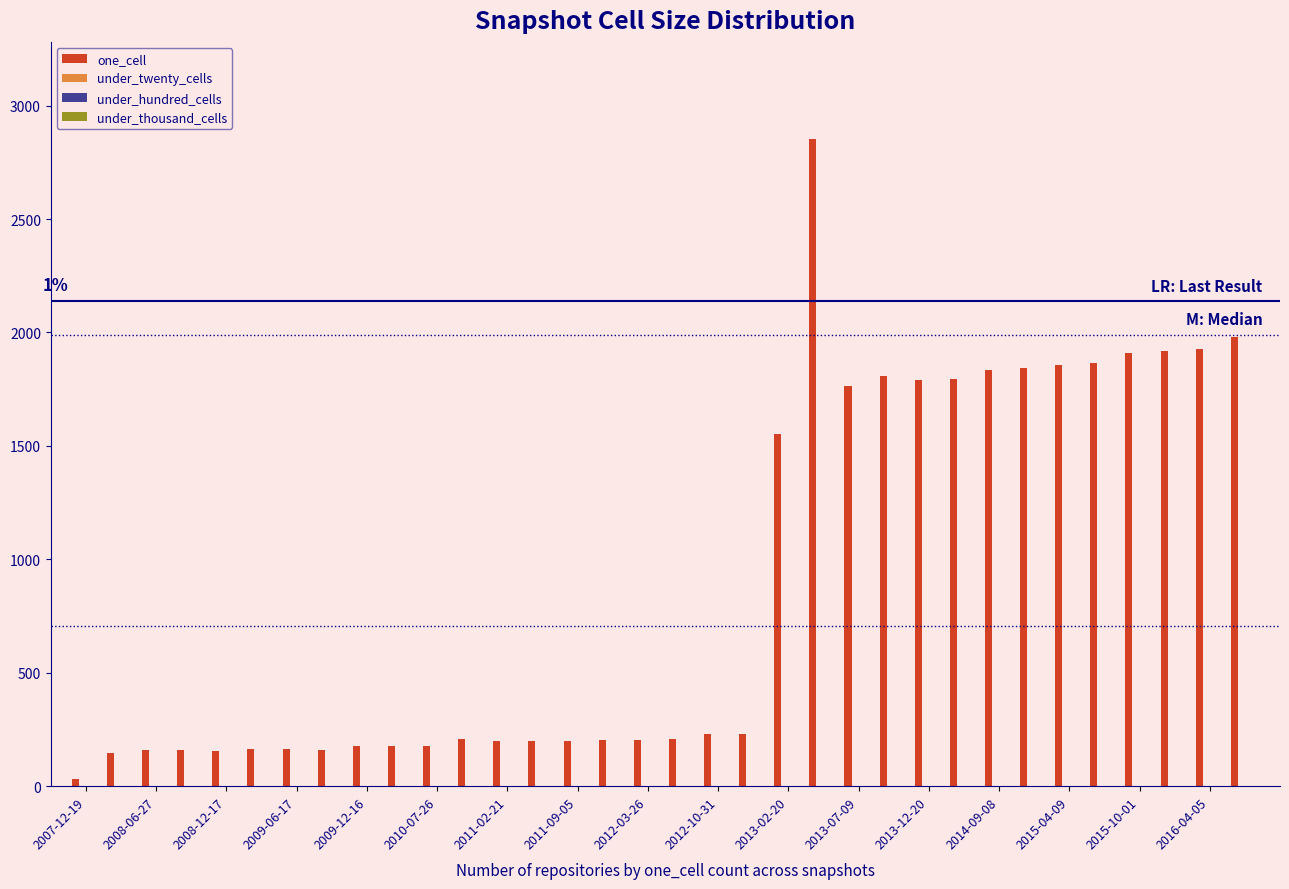

What is the sum of all values?

30243